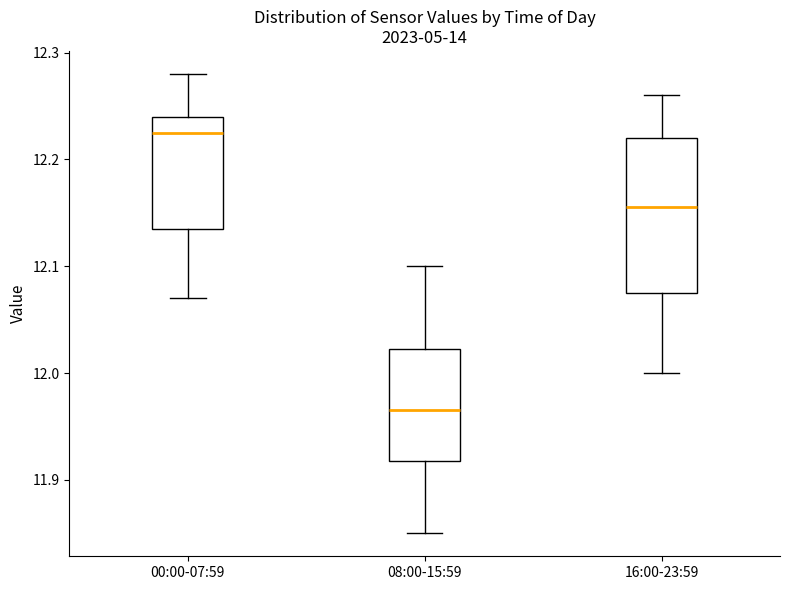

Which box has the highest median line?

00:00-07:59